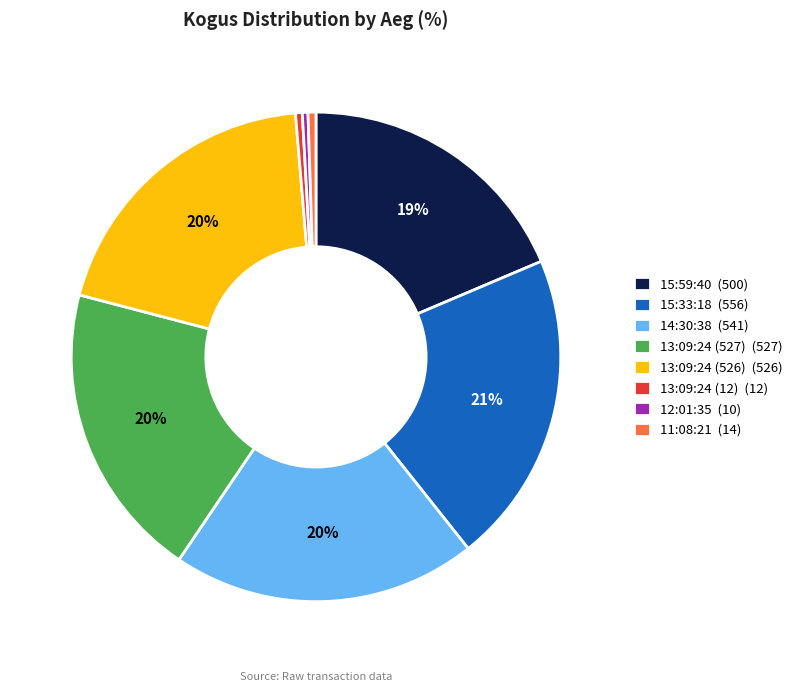

Which has a higher value, 12:01:35 (10) or 14:30:38 (541)?

14:30:38 (541)